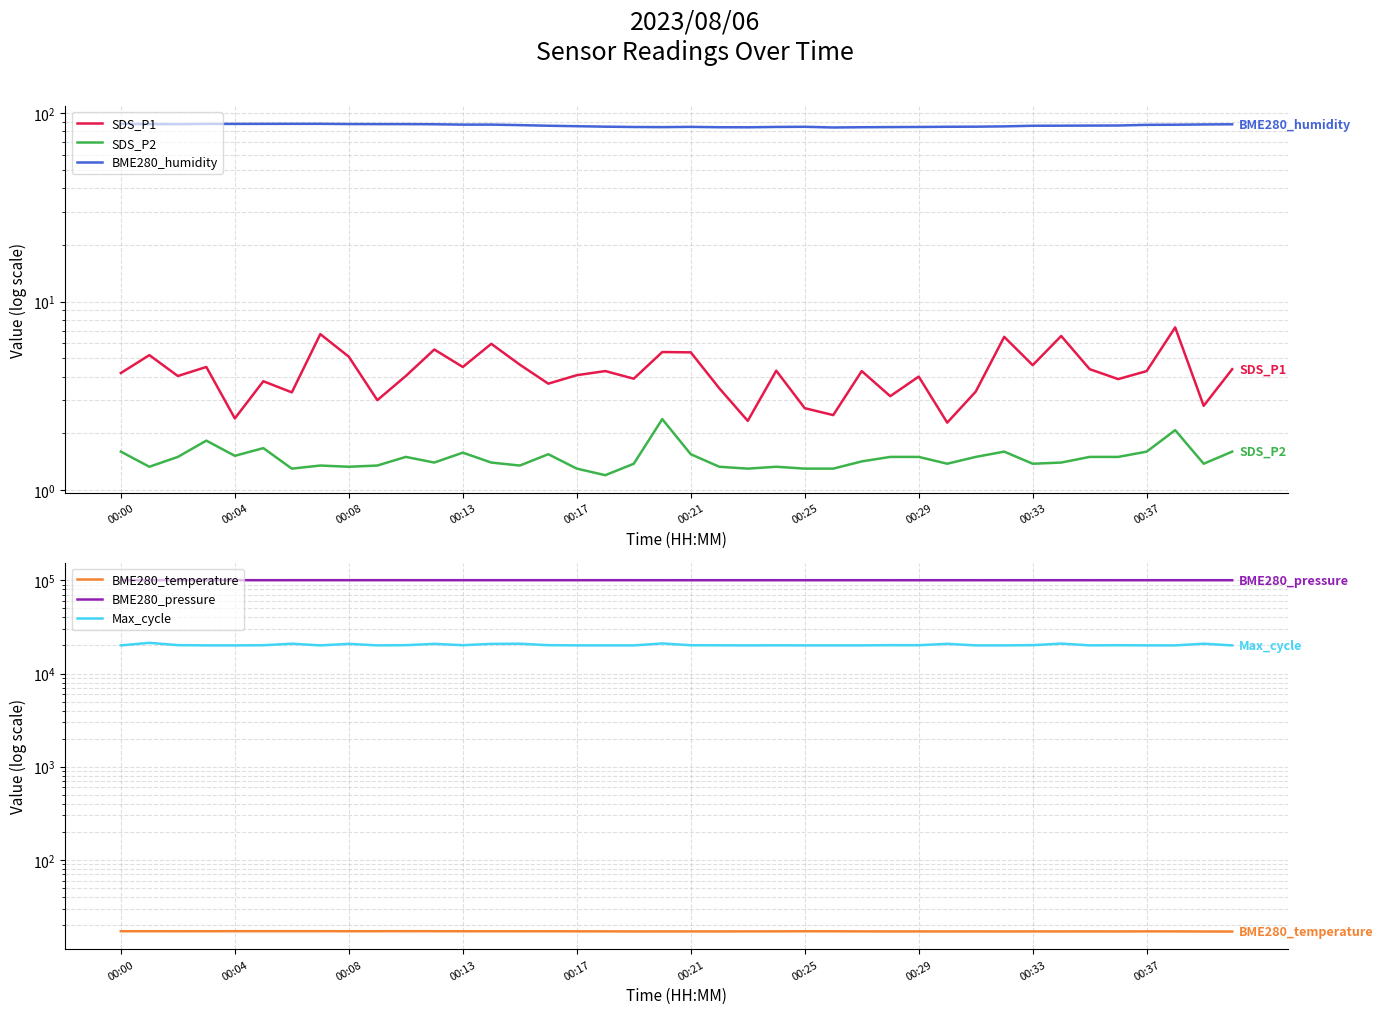

What is the greatest value displayed?

100260.6